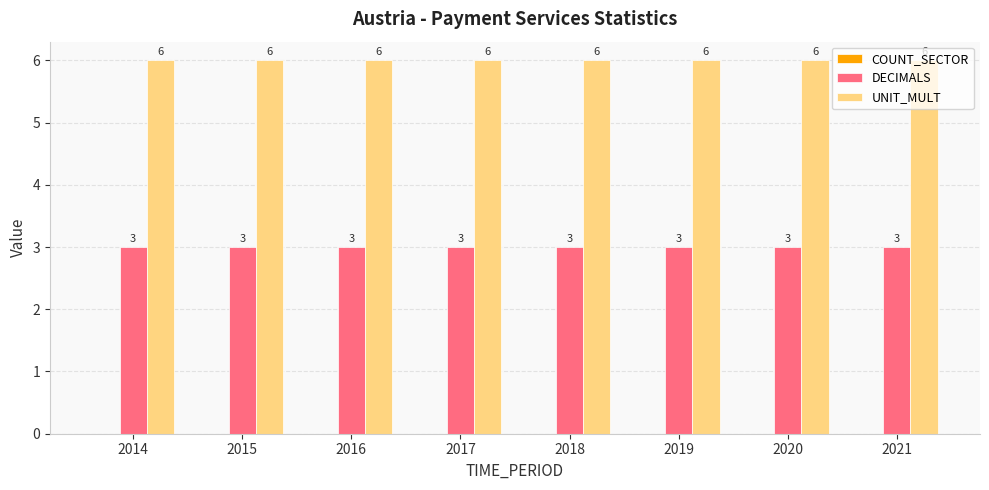

What is the value of the DECIMALS bar at the 1st from the left?

3